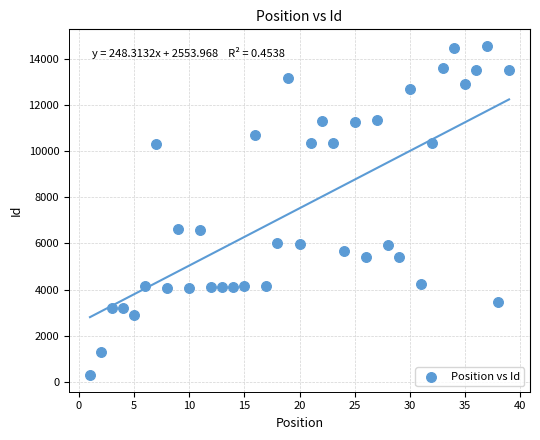

What is the range of Y values (max minus min)?

14277